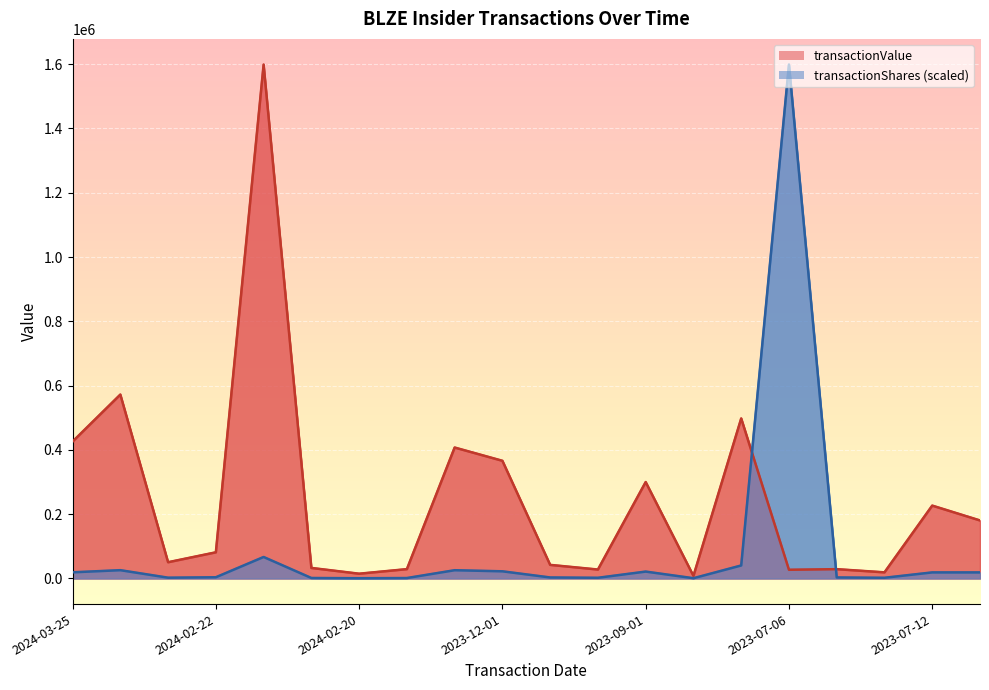

Where is the first local minimum for transactionShares?

2024-02-22